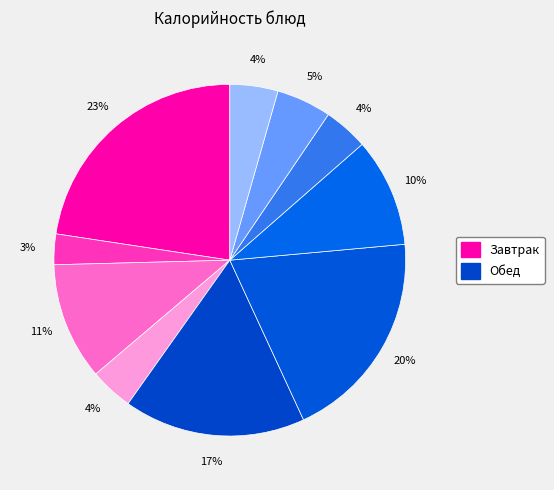

Rank the categories by value from lowest to highest.

Чай с клубникой, Яблоко, Напиток из шиповника, Хлеб ржаной, Хлеб пшеничный, Рагу из овощей, Соус ягодный, Свекольник, Митбол из индейки, Сырники из творога